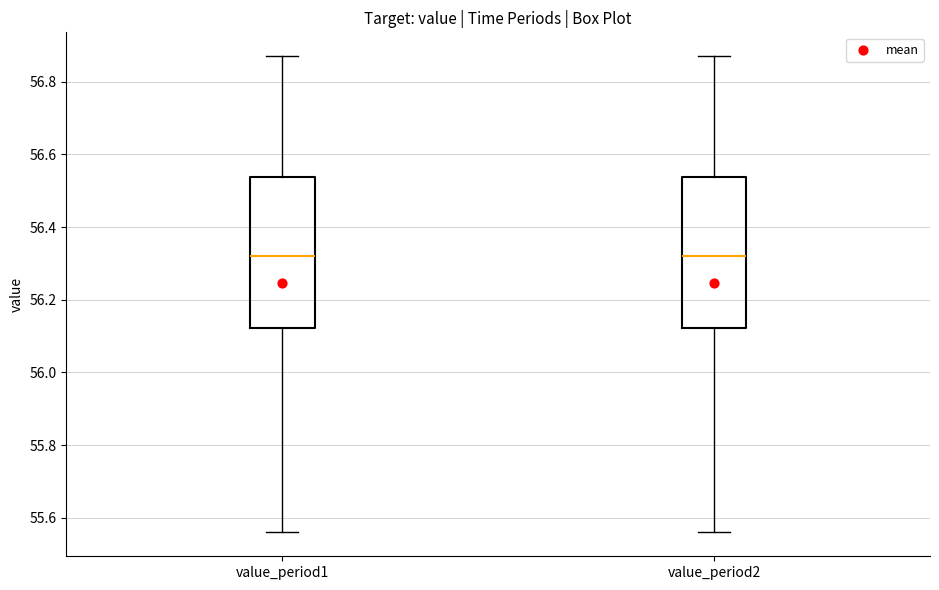

Reading left to right, transcribe this box plot: for each box, give where its median line is, the range the box spans, and where its two whiskers end, as read against the y-axis. The values are not printed on the chart, so give them approximately, as read against the axis.

value_period1: median 56.32, box 56.12 to 56.54, whiskers 55.56 to 56.88
value_period2: median 56.32, box 56.12 to 56.54, whiskers 55.56 to 56.88